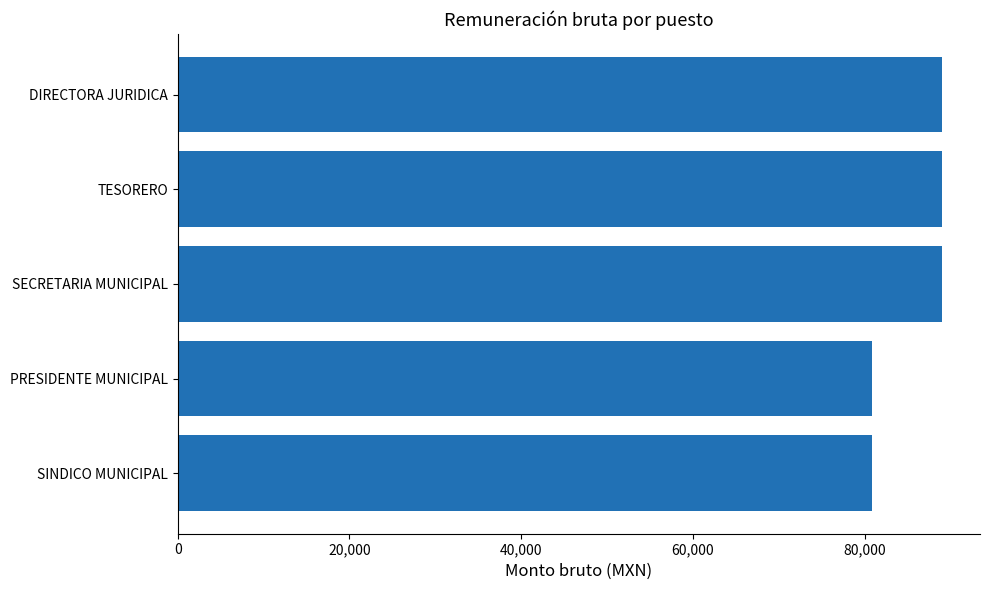

The value at SECRETARIA MUNICIPAL is 88987.8. True or false?

True